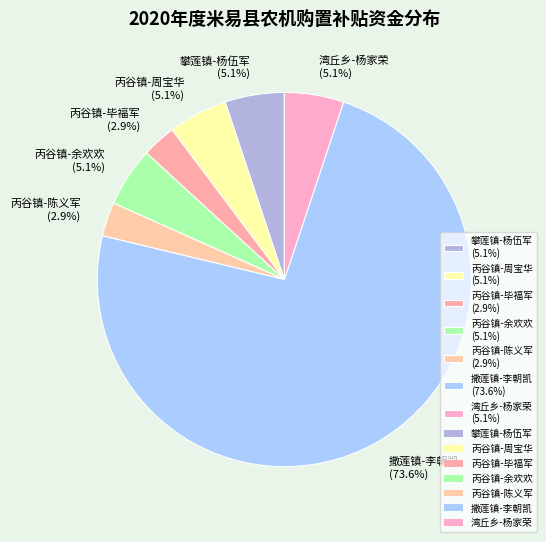

What is the majority slice?

撒莲镇-李朝凯